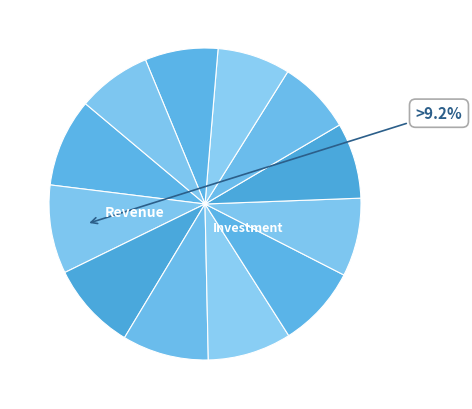

Count the number of slices in the pie.

12